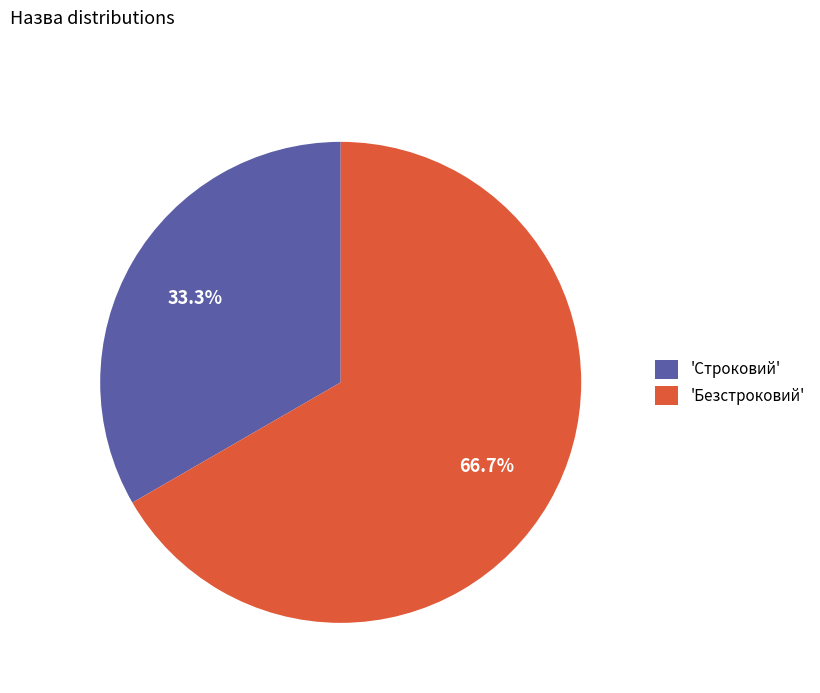

Is the sum of 'Строковий' and 'Безстроковий' greater than half?

Yes